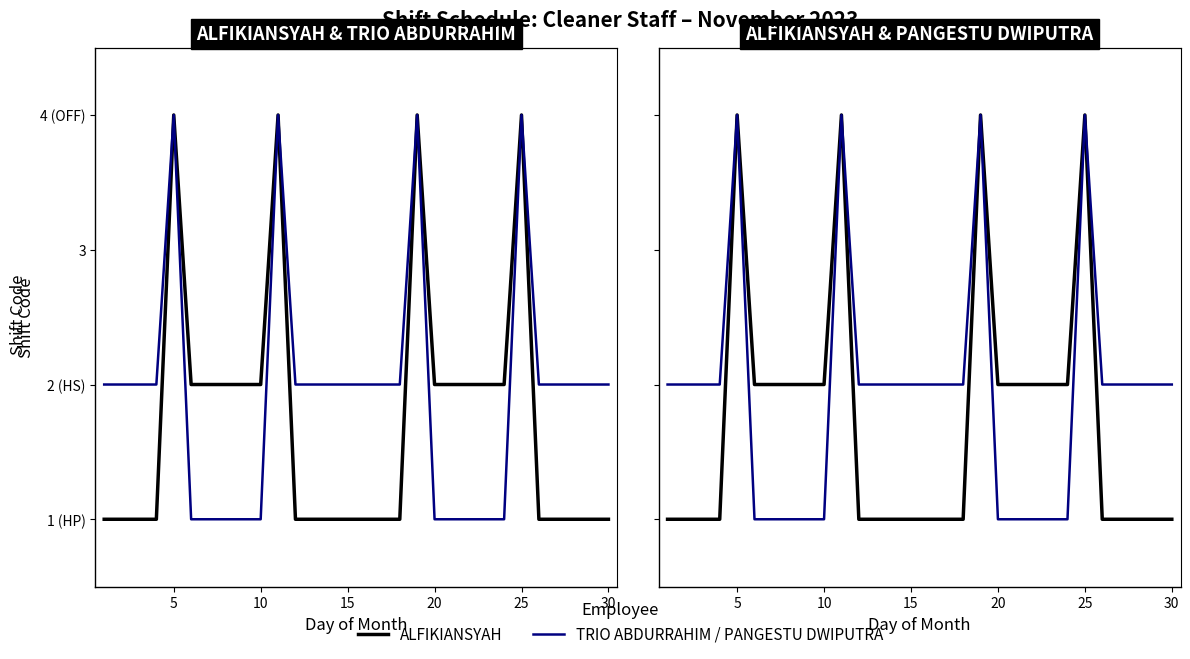

What is the difference between the maximum and second lowest values in the TRIO ABDURRAHIM series?

3